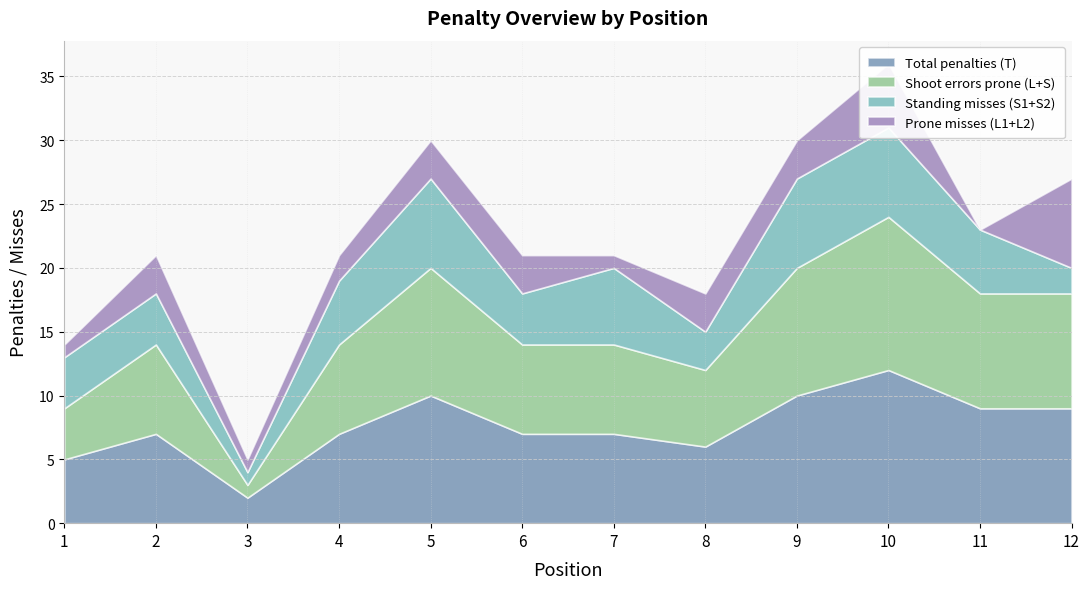

True or false: Standing misses (S1+S2) and Shoot errors prone (L+S) intersect in this chart.

False